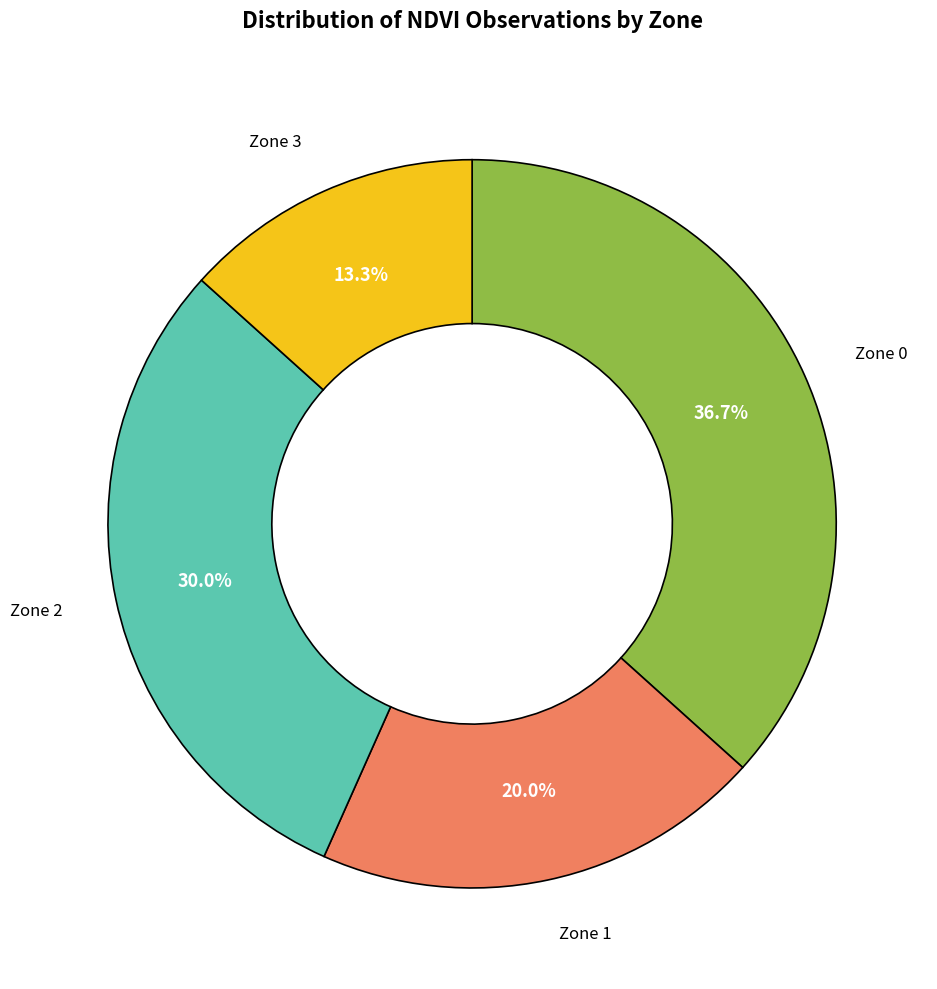

Does any single category account for the majority?

No